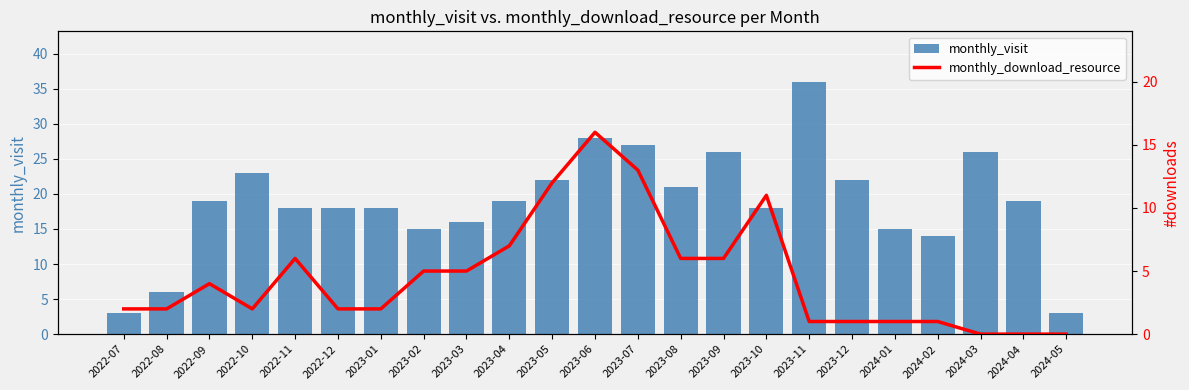

How many groups of bars are there?

23